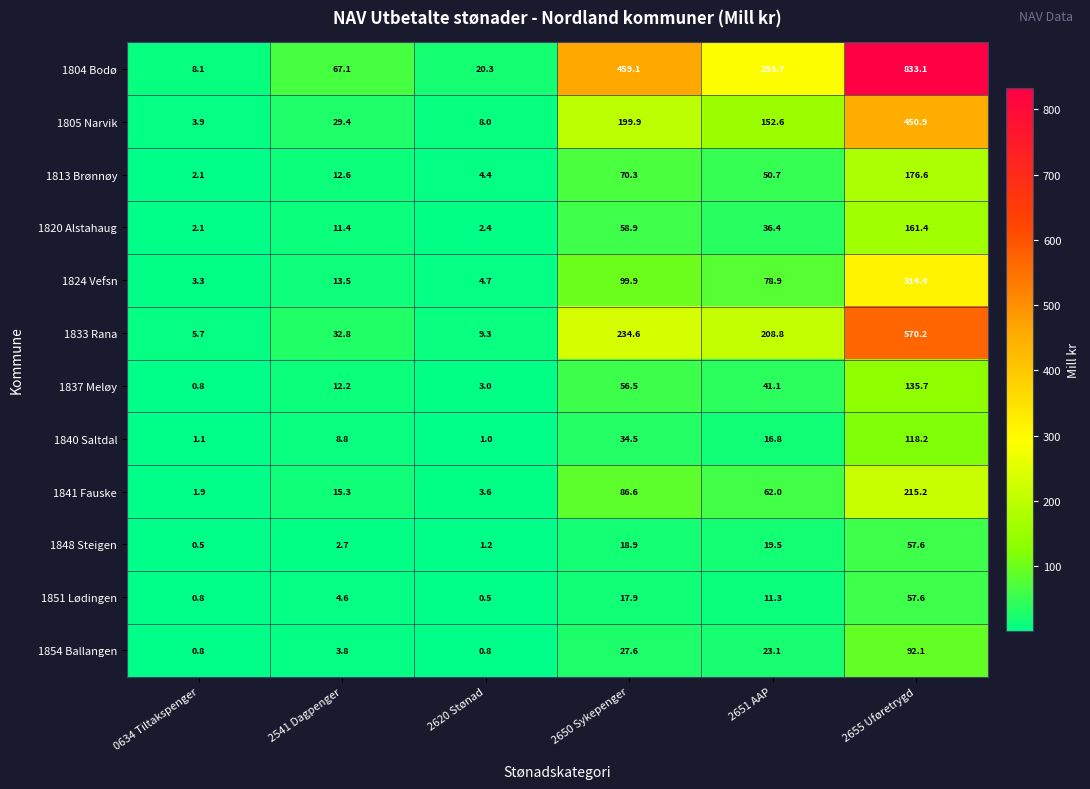

List the labels in order of 1841 Fauske value, largest first.

2655 Uføretrygd, 2650 Sykepenger, 2651 AAP, 2541 Dagpenger, 2620 Stønad, 0634 Tiltakspenger